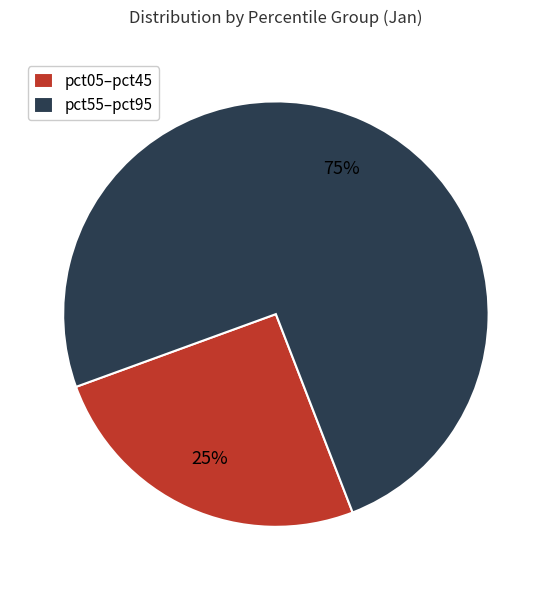

Is the sum of pct55–pct95 and pct05–pct45 greater than half?

Yes